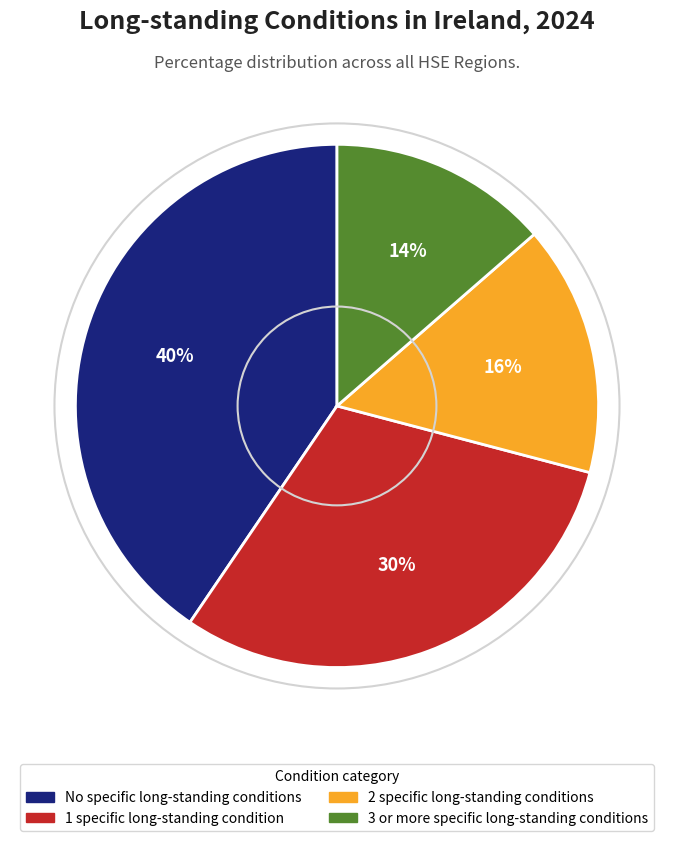

Is the sum of 2 specific long-standing conditions and No specific long-standing conditions greater than half?

Yes